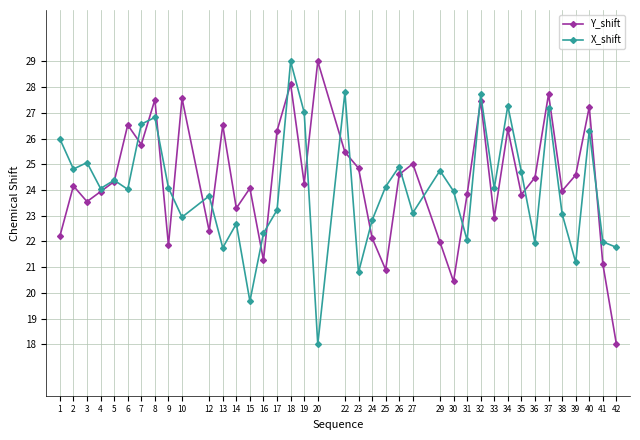

At which category is the sum across all series the highest?

18